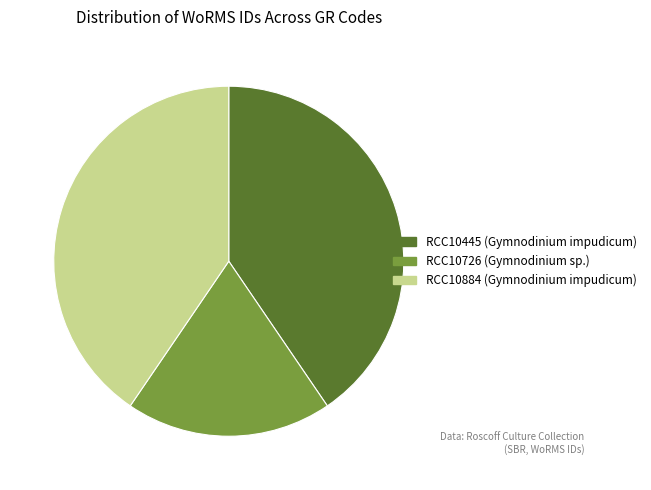

Does RCC10726 (Gymnodinium sp.) represent more than half of the total?

No